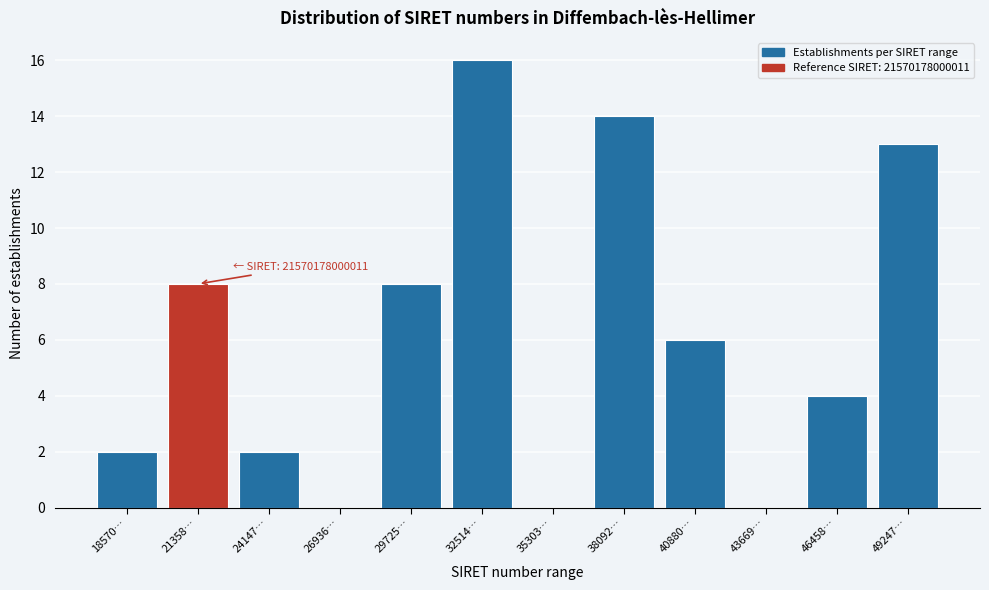

Reading left to right, what are all the values shown in this chart?

18570…=2	21358…=8	24147…=2	26936…=0	29725…=8	32514…=16	35303…=0	38092…=14	40880…=6	43669…=0	46458…=4	49247…=13